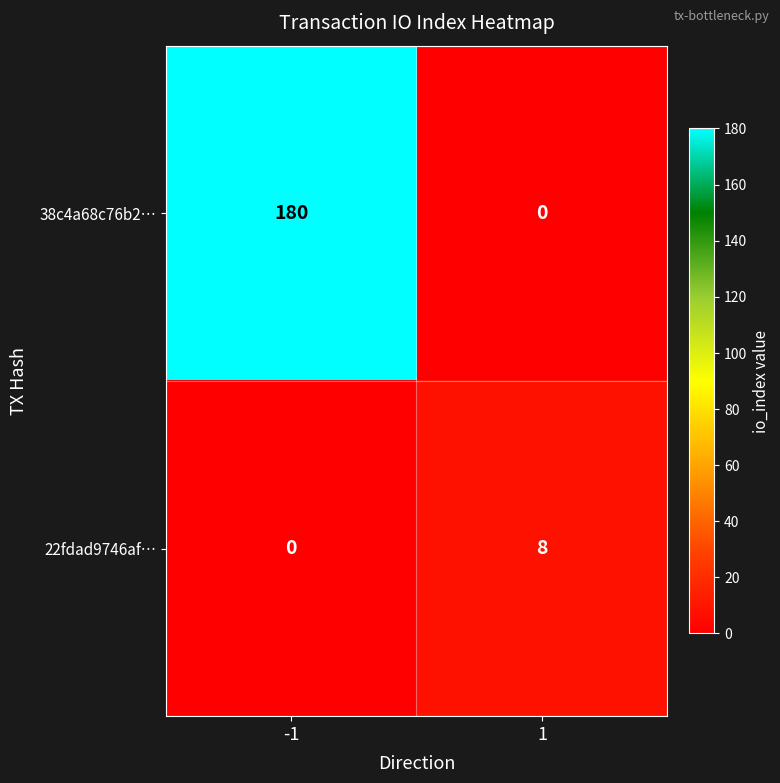

The value of 38c4a68c76b2… at 1 is 74. True or false?

False